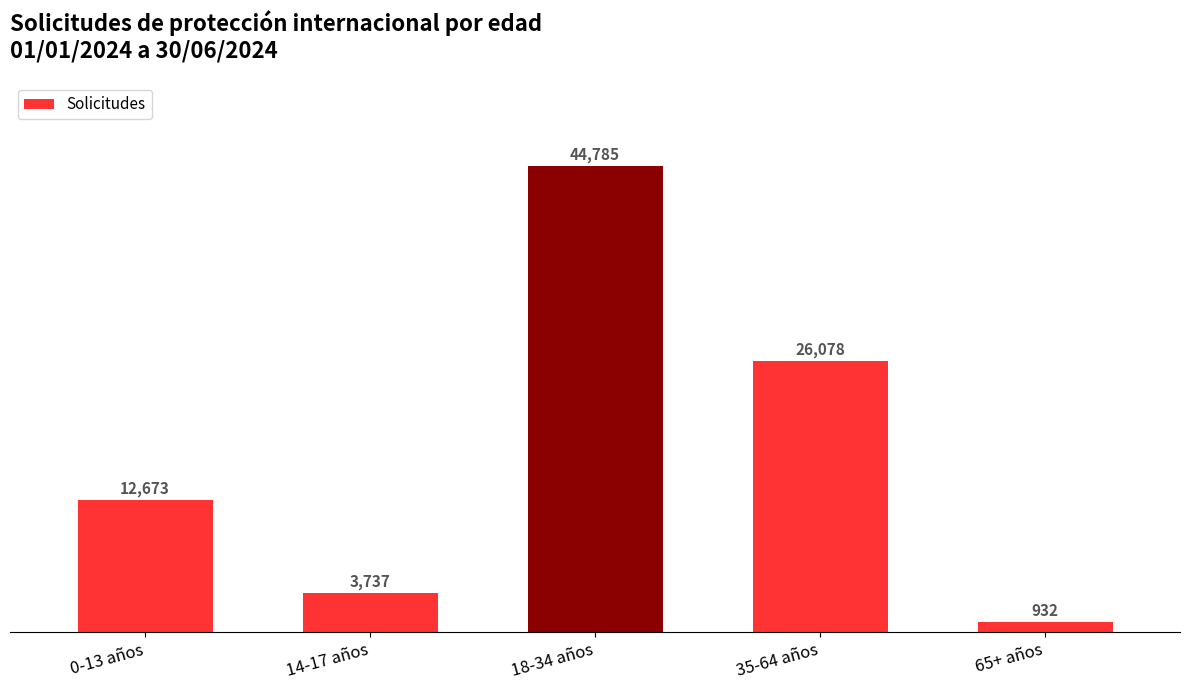

What position from the right is 18-34 años?

3